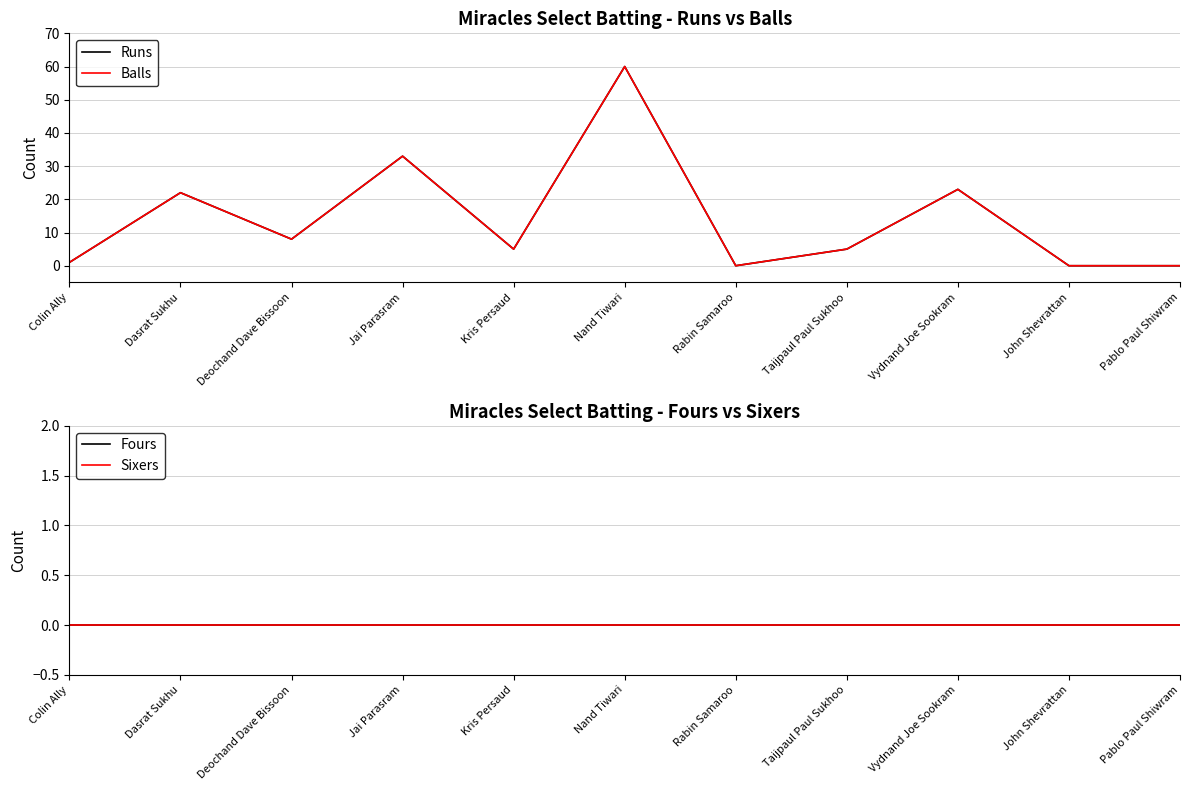

What are all the series names shown in the legend?

Runs, Balls, Fours, Sixers